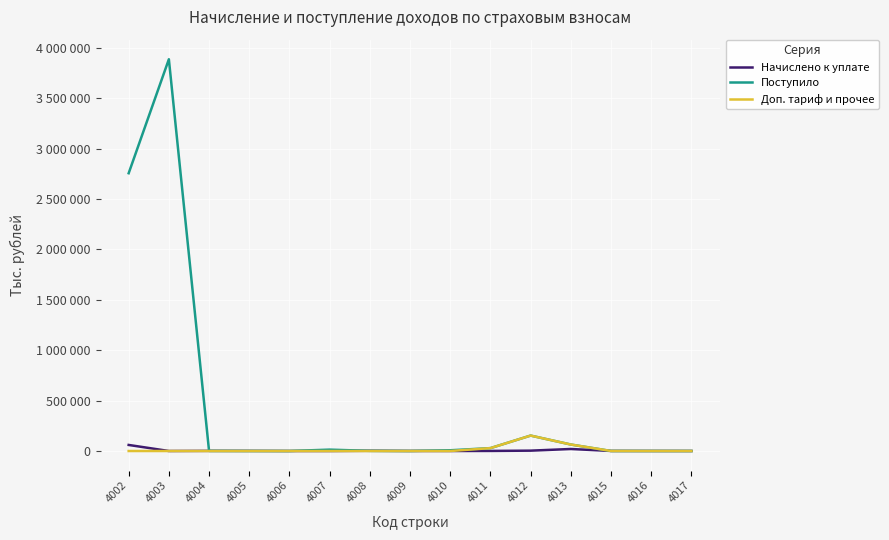

At which label does Поступило first exceed 1369?

4002